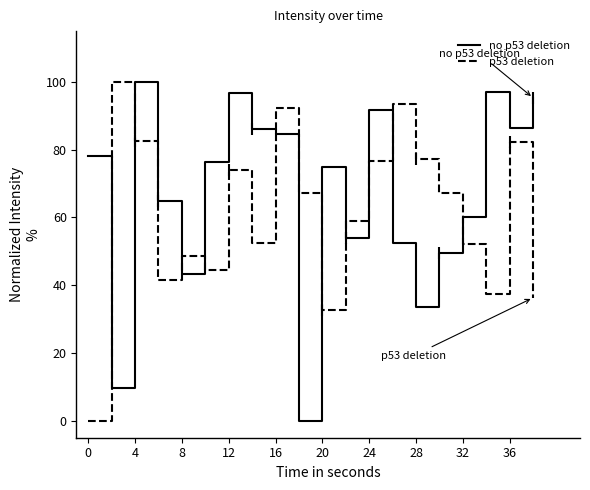

List the series in order of their overall mean, highest first.

no p53 deletion, p53 deletion